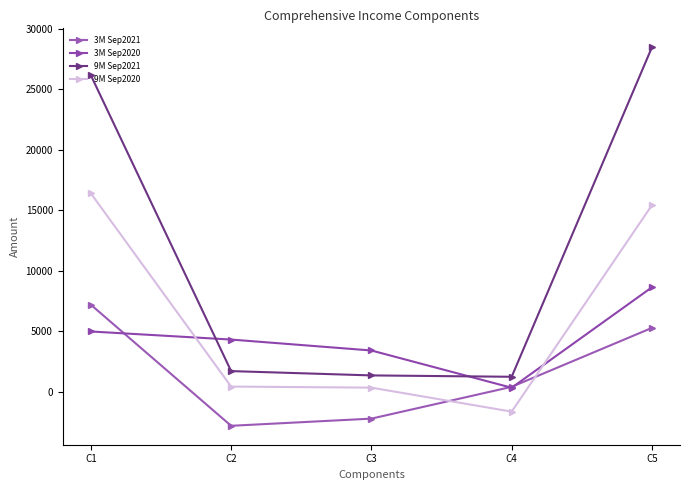

Does the chart display data point markers on the line(s)?

Yes